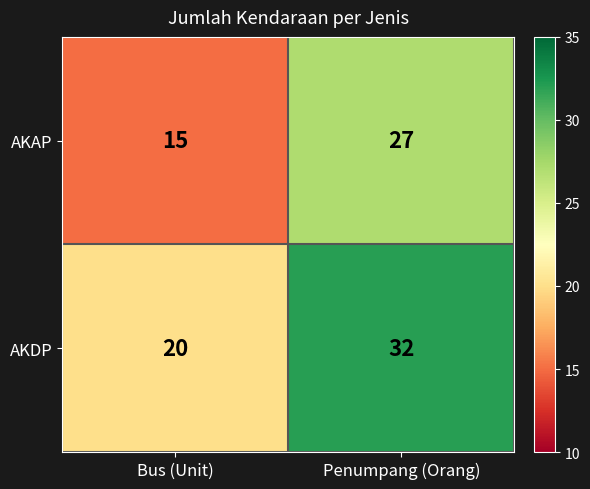

What is the difference between the maximum and minimum values in the AKDP series?

12